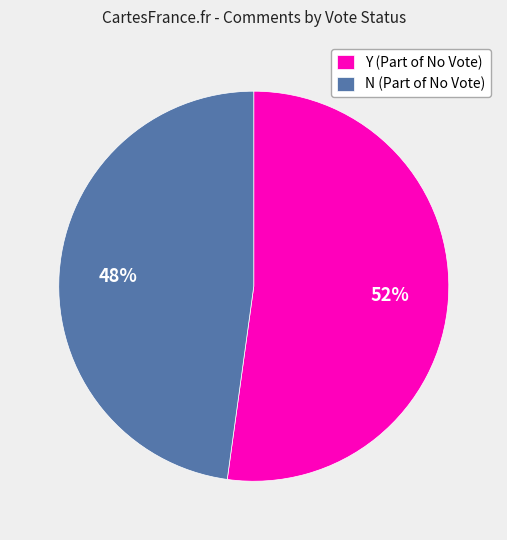

To the nearest percent, what is the average slice percentage?

50%